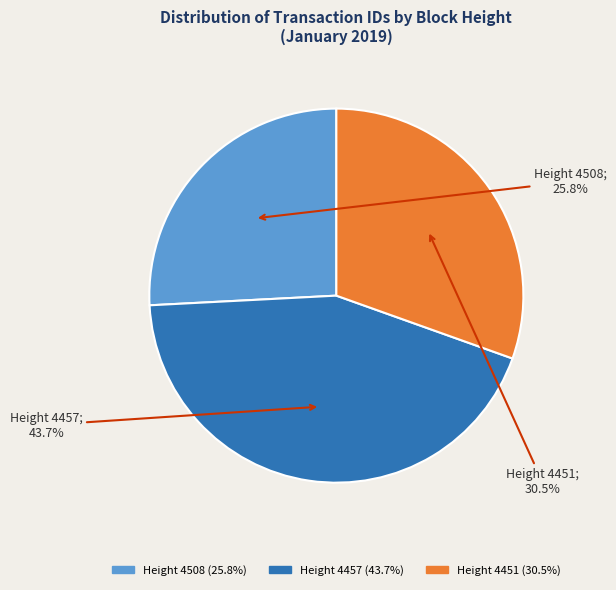

To the nearest percent, what is the difference between the Height 4451 and Height 4508 slice percentages?

5%